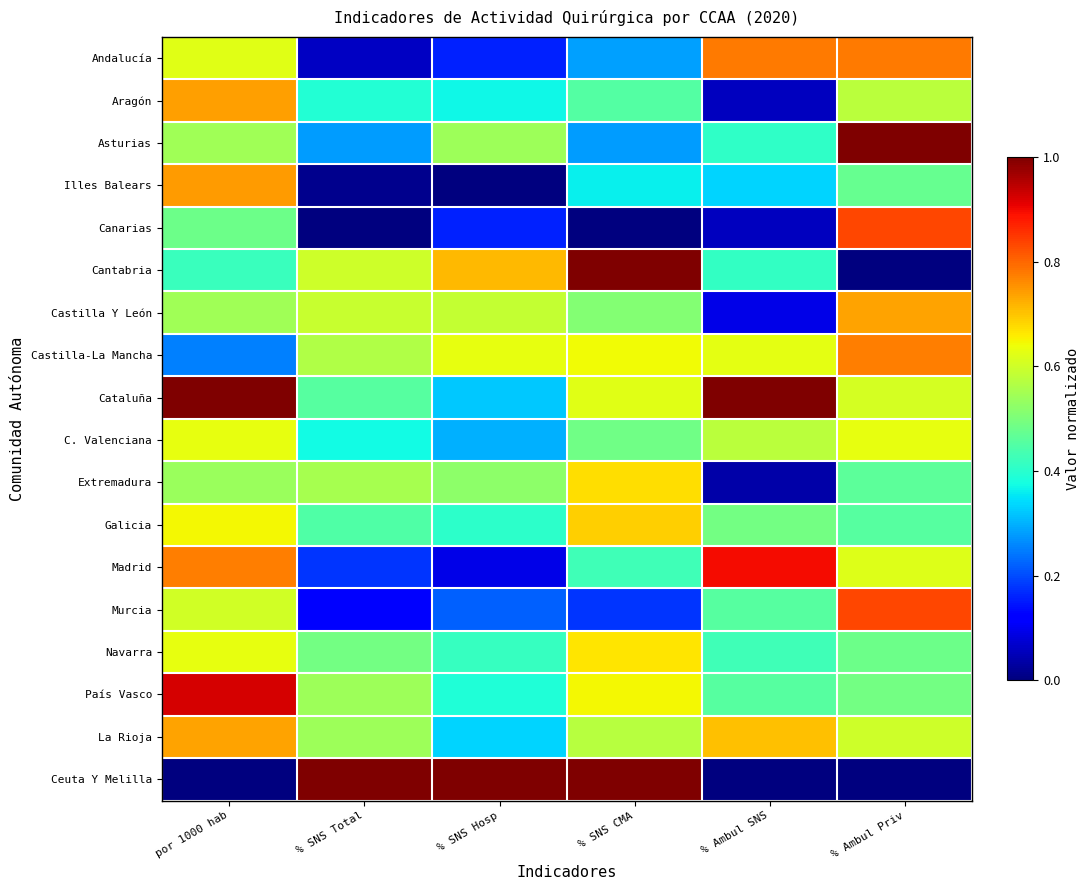

Reading right to left, list all the values displayed in this chart.

Andalucía: % Ambul Priv=0.8	% Ambul SNS=0.8	% SNS CMA=0.3	% SNS Hosp=0.2	% SNS Total=0.1	por 1000 hab=0.6
Aragón: % Ambul Priv=0.6	% Ambul SNS=0.1	% SNS CMA=0.5	% SNS Hosp=0.4	% SNS Total=0.4	por 1000 hab=0.7
Asturias: % Ambul Priv=1.0	% Ambul SNS=0.4	% SNS CMA=0.3	% SNS Hosp=0.5	% SNS Total=0.3	por 1000 hab=0.5
Illes Balears: % Ambul Priv=0.5	% Ambul SNS=0.3	% SNS CMA=0.4	% SNS Hosp=0.0	% SNS Total=0.0	por 1000 hab=0.7
Canarias: % Ambul Priv=0.8	% Ambul SNS=0.1	% SNS CMA=0.0	% SNS Hosp=0.2	% SNS Total=0.0	por 1000 hab=0.5
Cantabria: % Ambul Priv=0.0	% Ambul SNS=0.4	% SNS CMA=1.0	% SNS Hosp=0.7	% SNS Total=0.6	por 1000 hab=0.4
Castilla Y León: % Ambul Priv=0.7	% Ambul SNS=0.1	% SNS CMA=0.5	% SNS Hosp=0.6	% SNS Total=0.6	por 1000 hab=0.5
Castilla-La Mancha: % Ambul Priv=0.8	% Ambul SNS=0.6	% SNS CMA=0.6	% SNS Hosp=0.6	% SNS Total=0.6	por 1000 hab=0.3
Cataluña: % Ambul Priv=0.6	% Ambul SNS=1.0	% SNS CMA=0.6	% SNS Hosp=0.3	% SNS Total=0.5	por 1000 hab=1.0
C. Valenciana: % Ambul Priv=0.6	% Ambul SNS=0.6	% SNS CMA=0.5	% SNS Hosp=0.3	% SNS Total=0.4	por 1000 hab=0.6
Extremadura: % Ambul Priv=0.5	% Ambul SNS=0.0	% SNS CMA=0.7	% SNS Hosp=0.5	% SNS Total=0.6	por 1000 hab=0.5
Galicia: % Ambul Priv=0.5	% Ambul SNS=0.5	% SNS CMA=0.7	% SNS Hosp=0.4	% SNS Total=0.4	por 1000 hab=0.6
Madrid: % Ambul Priv=0.6	% Ambul SNS=0.9	% SNS CMA=0.4	% SNS Hosp=0.1	% SNS Total=0.2	por 1000 hab=0.8
Murcia: % Ambul Priv=0.8	% Ambul SNS=0.5	% SNS CMA=0.2	% SNS Hosp=0.2	% SNS Total=0.1	por 1000 hab=0.6
Navarra: % Ambul Priv=0.5	% Ambul SNS=0.4	% SNS CMA=0.7	% SNS Hosp=0.4	% SNS Total=0.5	por 1000 hab=0.6
País Vasco: % Ambul Priv=0.5	% Ambul SNS=0.5	% SNS CMA=0.6	% SNS Hosp=0.4	% SNS Total=0.5	por 1000 hab=0.9
La Rioja: % Ambul Priv=0.6	% Ambul SNS=0.7	% SNS CMA=0.6	% SNS Hosp=0.3	% SNS Total=0.5	por 1000 hab=0.7
Ceuta Y Melilla: % Ambul Priv=0.0	% Ambul SNS=0.0	% SNS CMA=1.0	% SNS Hosp=1.0	% SNS Total=1.0	por 1000 hab=0.0